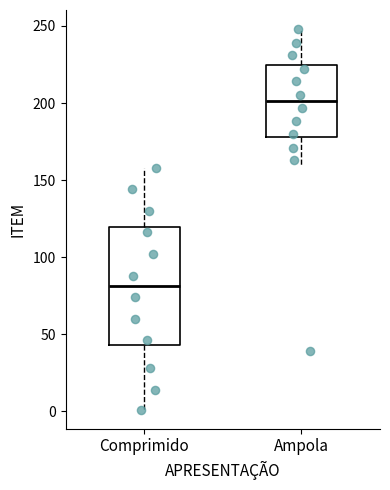

Reading left to right, read every box against the y-axis: the position of its median line, the range the box covers, and the ends of its whiskers. The values are not printed on the chart, so give them approximately, as read against the axis.

Comprimido: median 80, box 45 to 120, whiskers 0 to 160
Ampola: median 200, box 180 to 225, whiskers 160 to 250